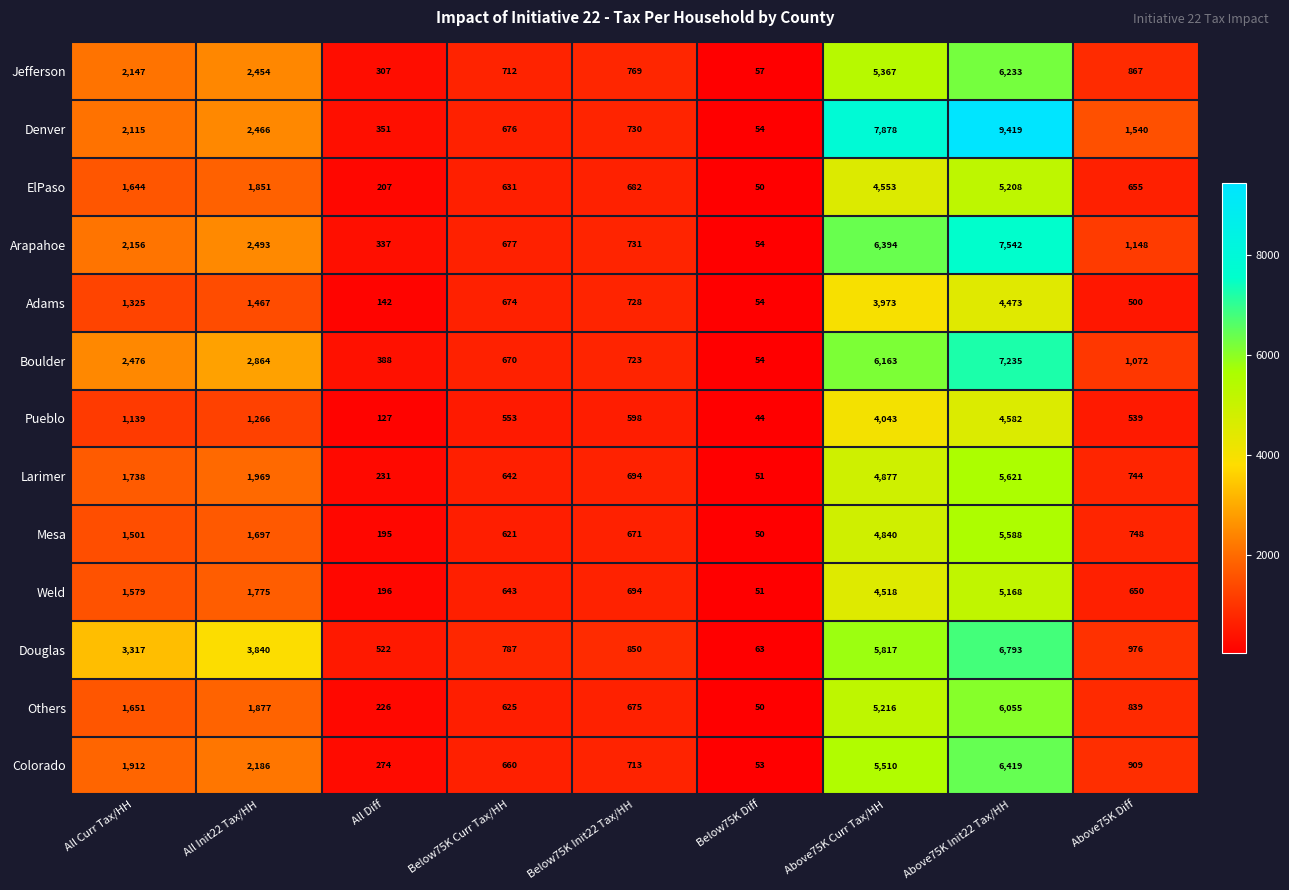

Where is Mesa nearest to the value 2819?

All Init22 Tax/HH